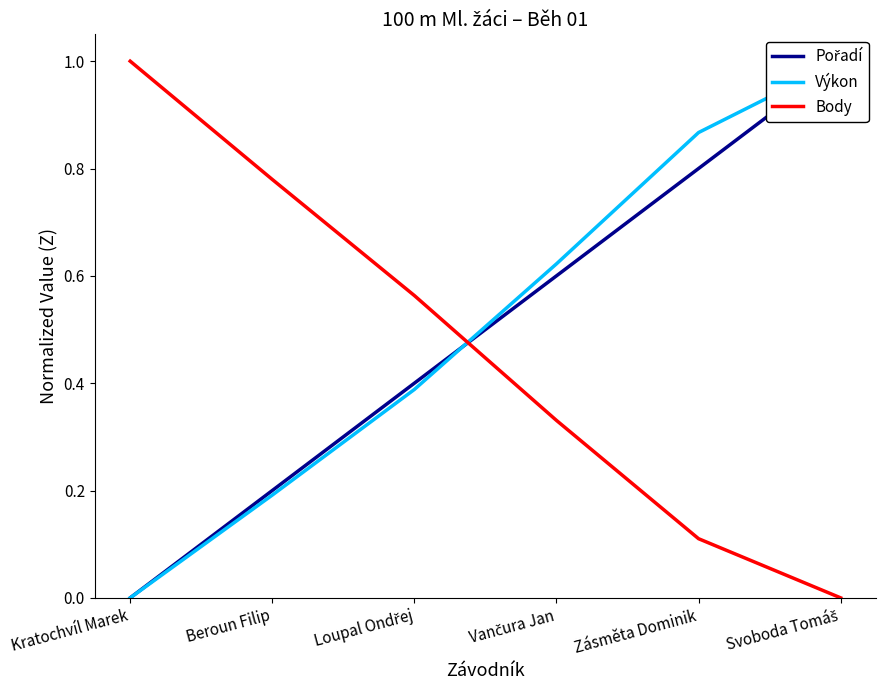

True or false: Výkon has more than 2 interior local peaks.

False